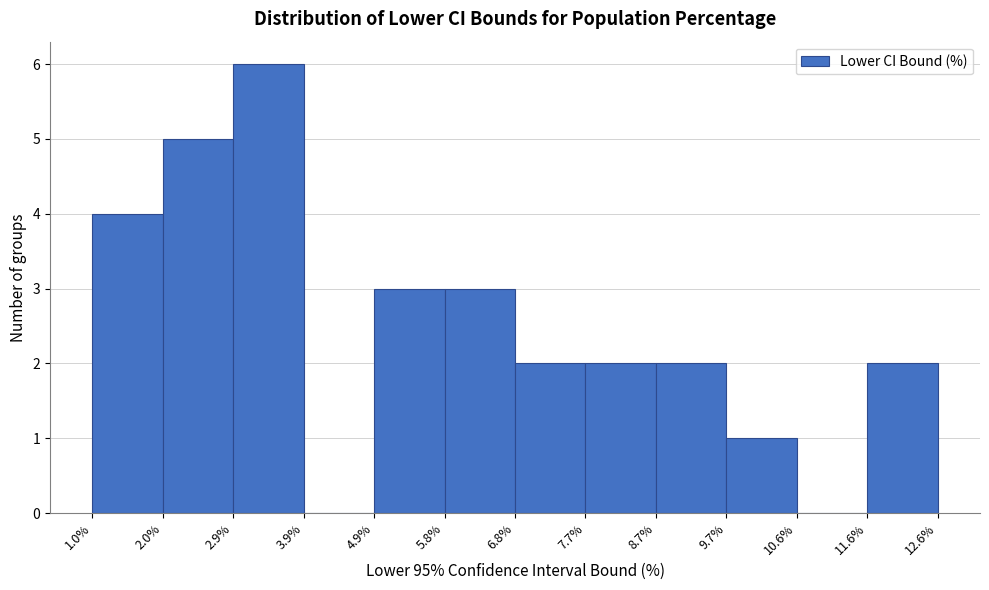

Reading left to right, list every bar in this chart as the range it spans on the x-axis followed by its height. The values are not printed on the chart, so give them approximately, as read against the axis.

1.0% to 2.0%: 4
2.0% to 2.9%: 5
2.9% to 3.9%: 6
3.9% to 4.9%: 0
4.9% to 5.8%: 3
5.8% to 6.8%: 3
6.8% to 7.7%: 2
7.7% to 8.7%: 2
8.7% to 9.7%: 2
9.7% to 10.6%: 1
10.6% to 11.6%: 0
11.6% to 12.6%: 2